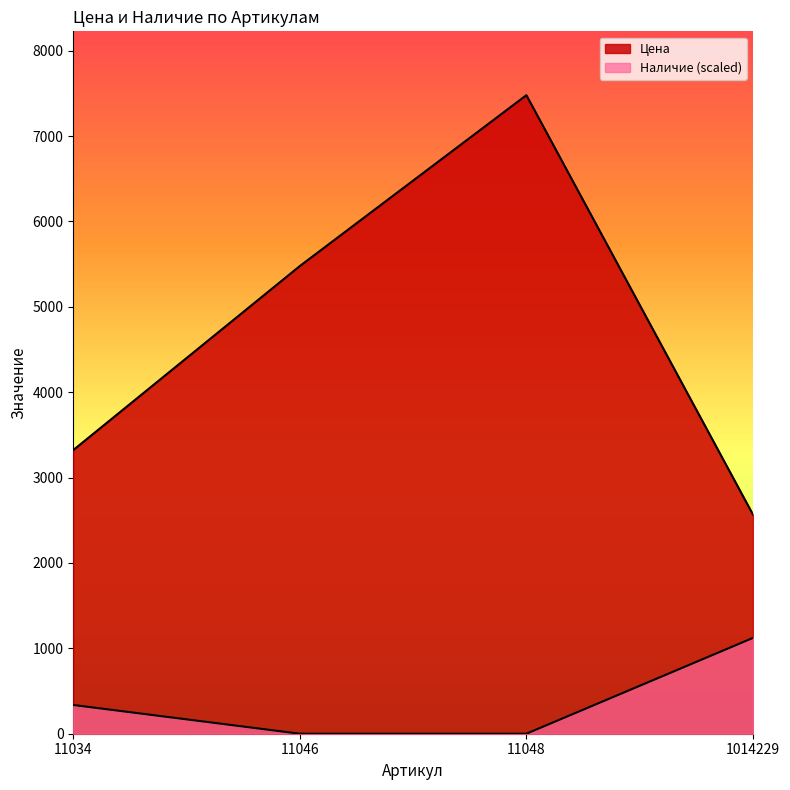

What is the spread (max minus min) of values at 11034?

2985.5